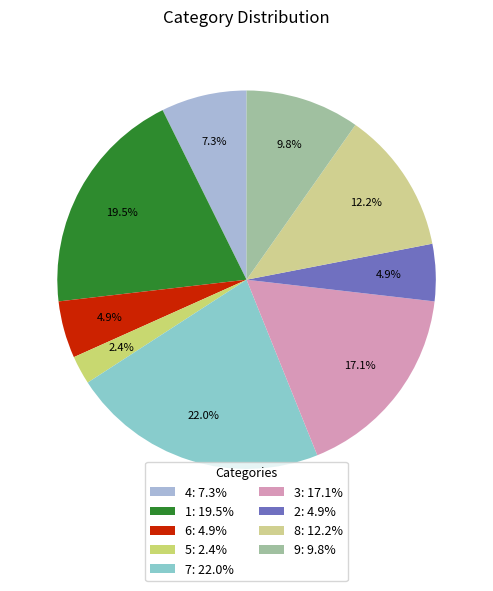

How many segments does this pie chart have?

9